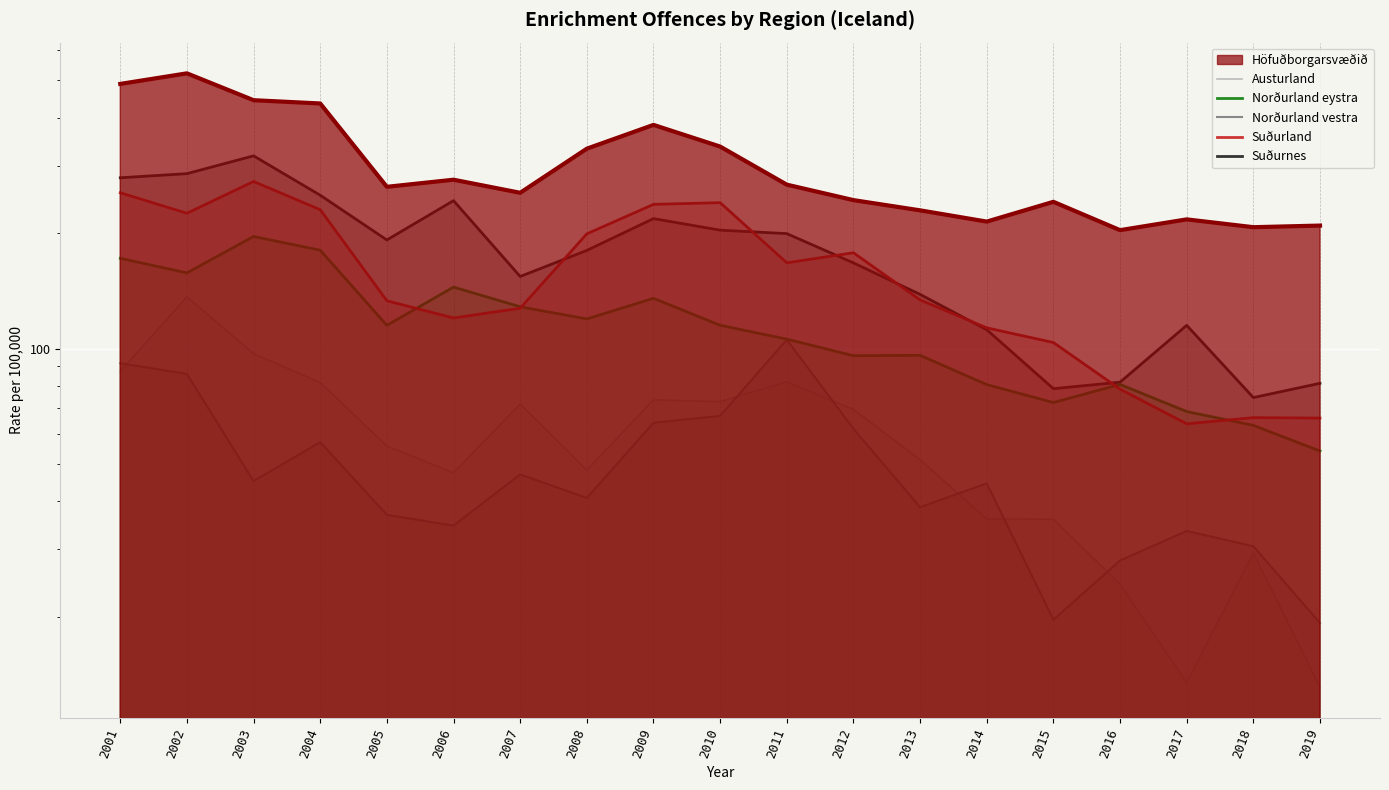

At how many categories does at least one series exceed 135?

13